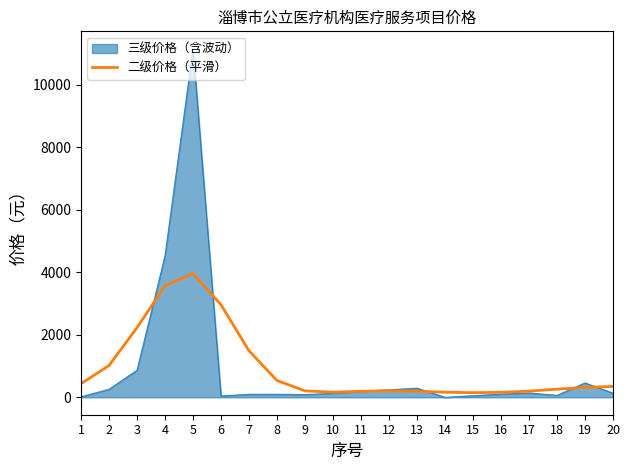

The value of 三级价格（含波动） at 4 is 8155.3. True or false?

False